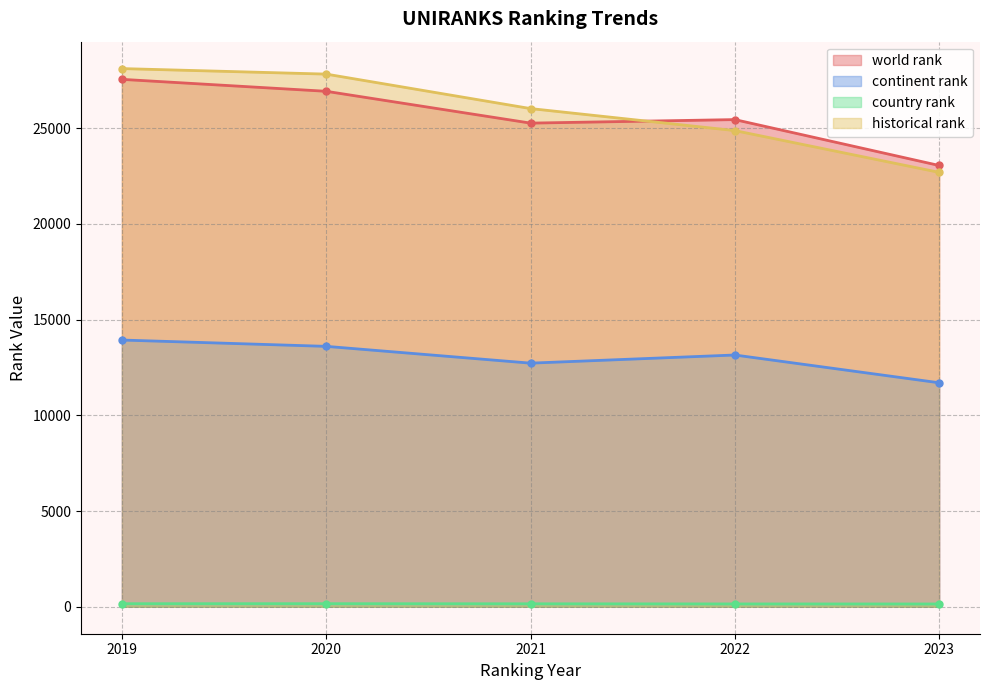

What is the value of the historical rank point at the 1st from the left?

28112.5